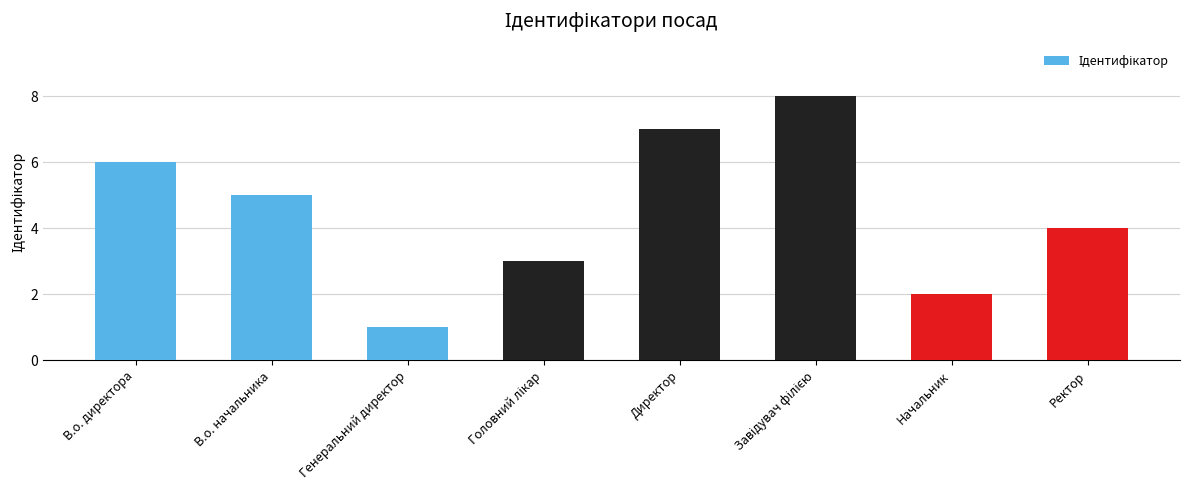

The value at Начальник is 2. True or false?

True